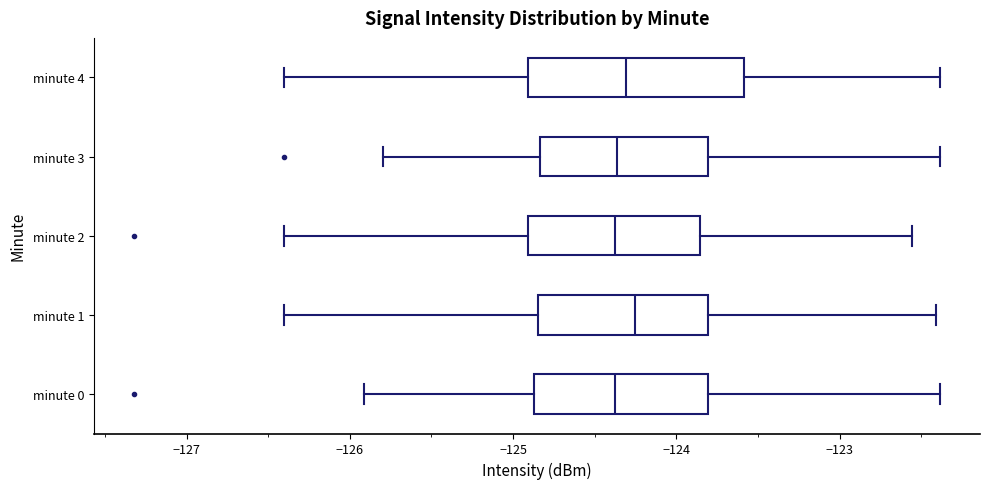

Reading bottom to top, transcribe this box plot: for each box, give where its median line is, the range the box spans, and where its two whiskers end, as read against the x-axis. The values are not printed on the chart, so give them approximately, as read against the axis.

minute 0: median -124.4, box -124.9 to -123.8, whiskers -125.9 to -122.4
minute 1: median -124.3, box -124.8 to -123.8, whiskers -126.4 to -122.4
minute 2: median -124.4, box -124.9 to -123.9, whiskers -126.4 to -122.6
minute 3: median -124.4, box -124.8 to -123.8, whiskers -125.8 to -122.4
minute 4: median -124.3, box -124.9 to -123.6, whiskers -126.4 to -122.4